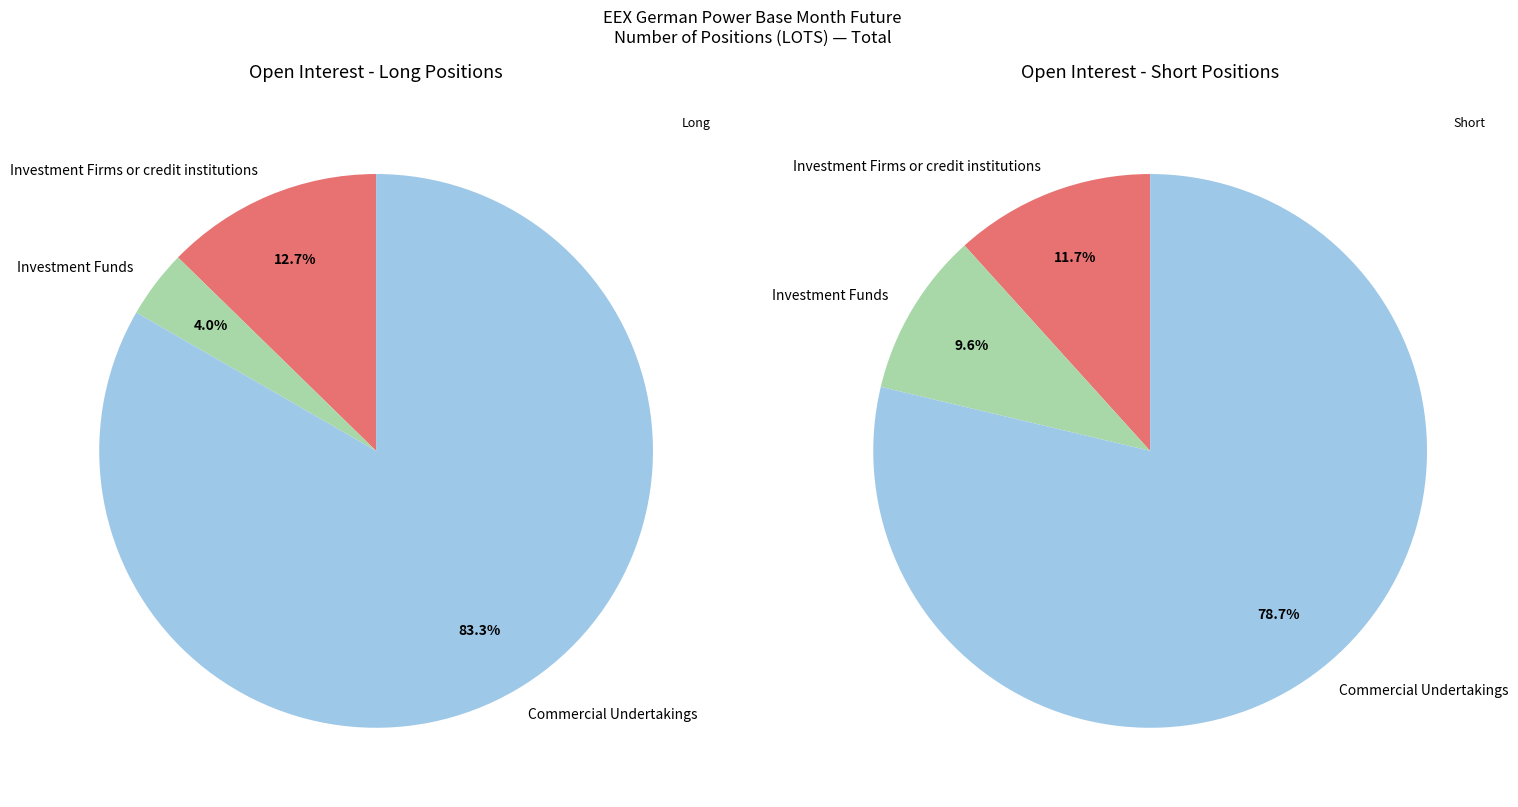

What percentage is the Investment Funds slice, to the nearest percent?

4%